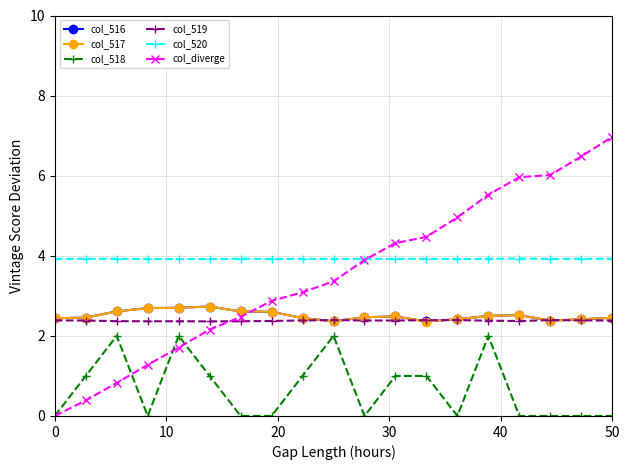

True or false: col_517 and col_518 intersect in this chart.

False